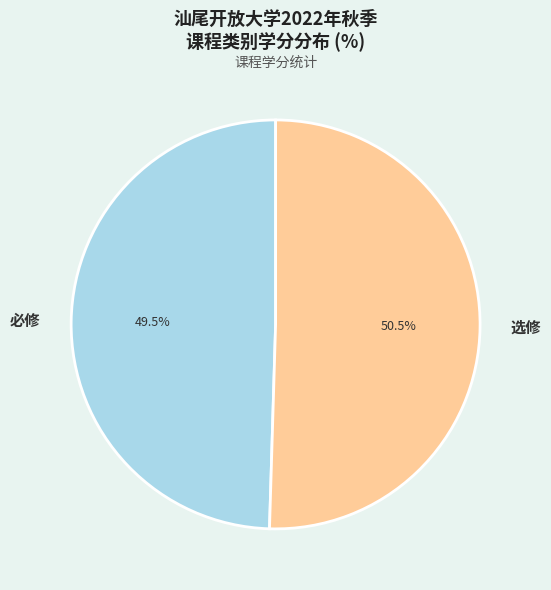

Which category has the biggest portion of the pie?

选修